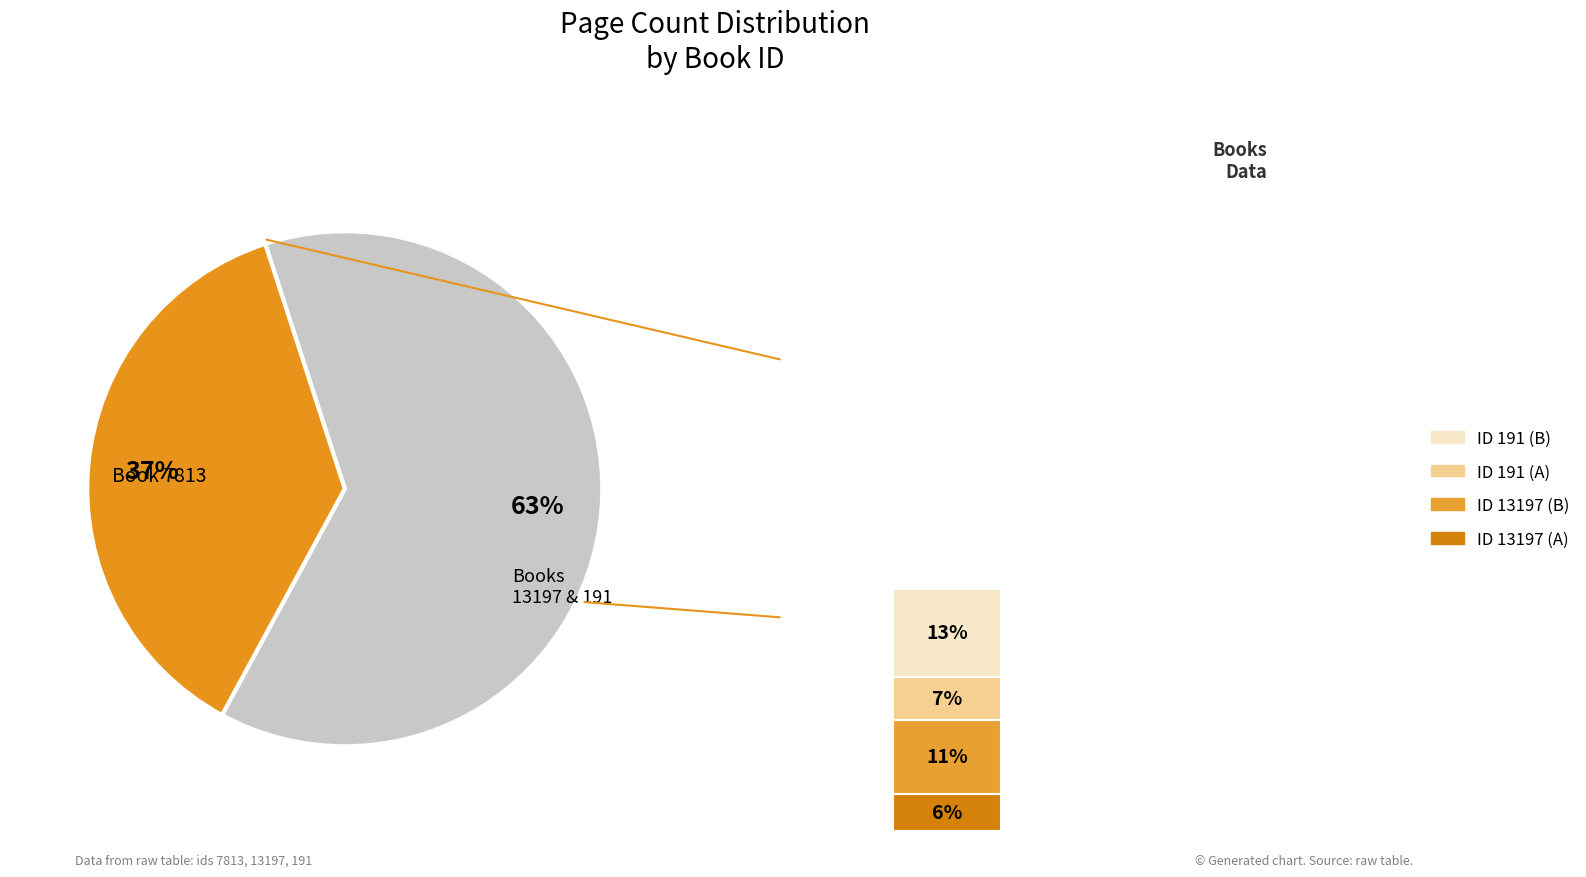

Combined, do 191 and 7813 account for over 50%?

Yes